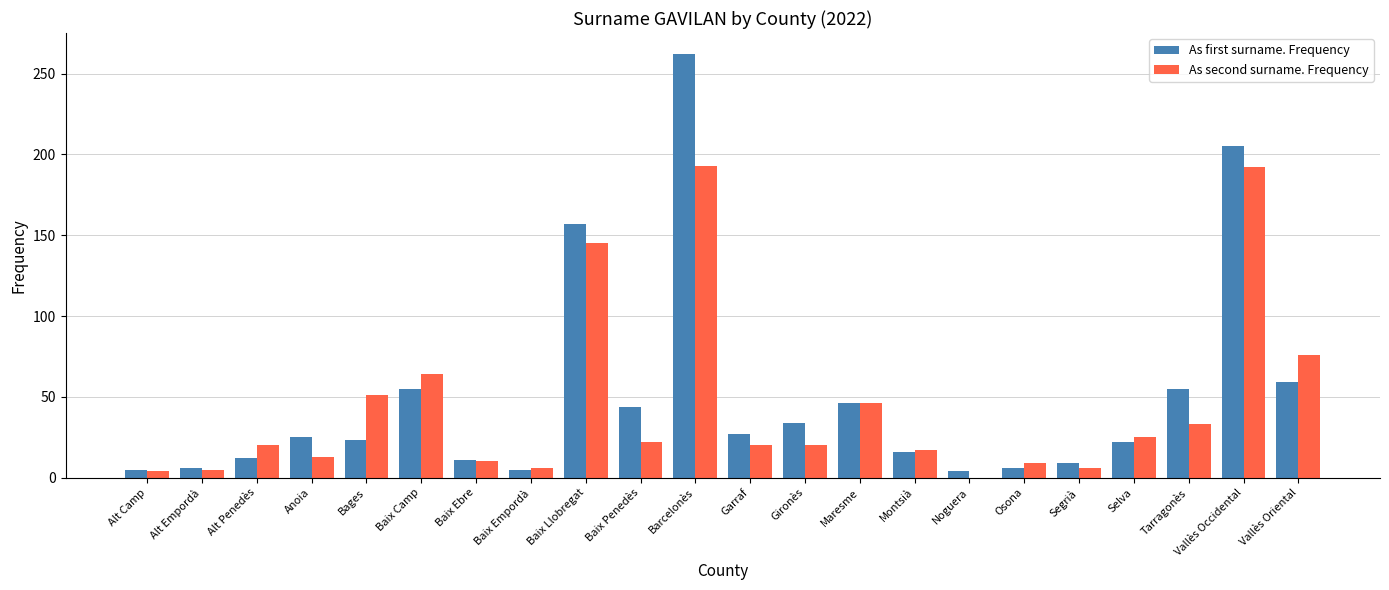

The value of As second surname. Frequency at Vallès Oriental is 37. True or false?

False